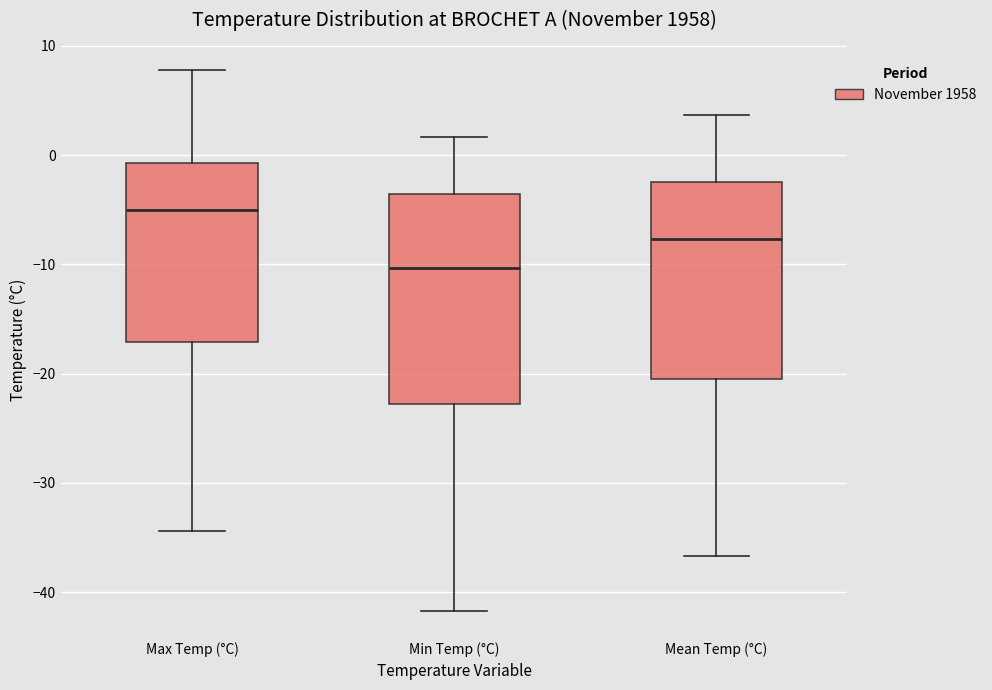

Reading left to right, transcribe this box plot: for each box, give where its median line is, the range the box spans, and where its two whiskers end, as read against the y-axis. The values are not printed on the chart, so give them approximately, as read against the axis.

Max Temp (°C): median -5, box -17 to -1, whiskers -34 to 8
Min Temp (°C): median -10, box -23 to -4, whiskers -42 to 2
Mean Temp (°C): median -8, box -21 to -2, whiskers -37 to 4